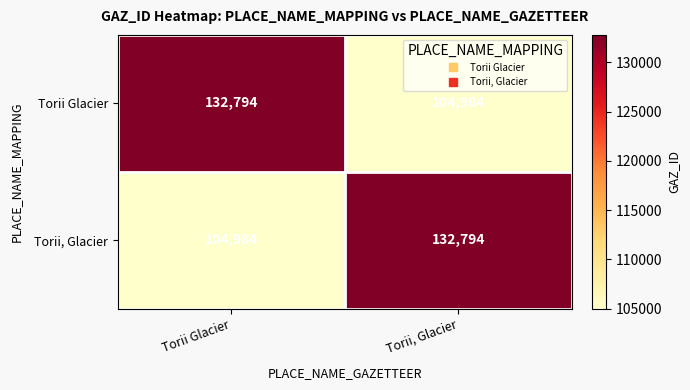

What is the average value of the Torii, Glacier series?

118889